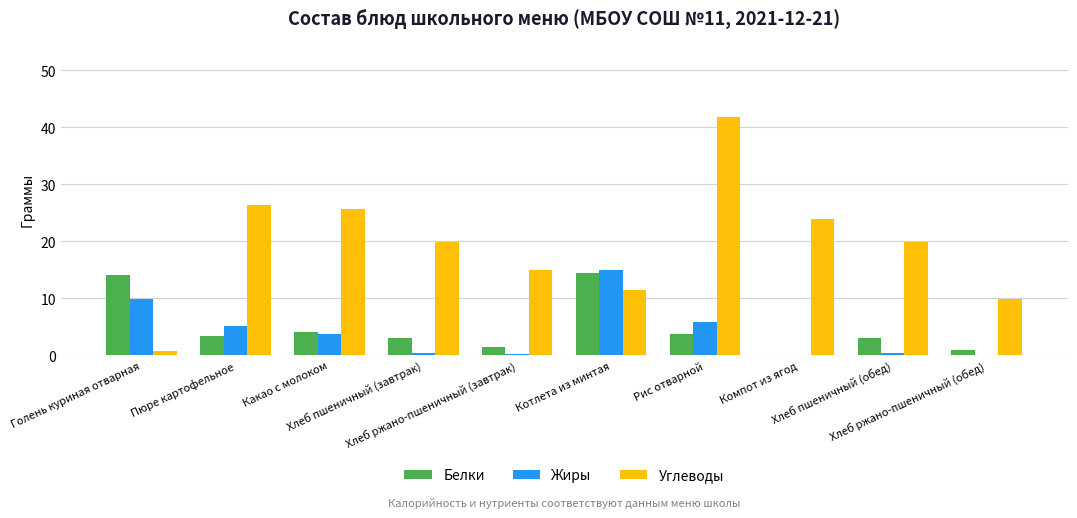

What is the average value of the Белки series?

4.8